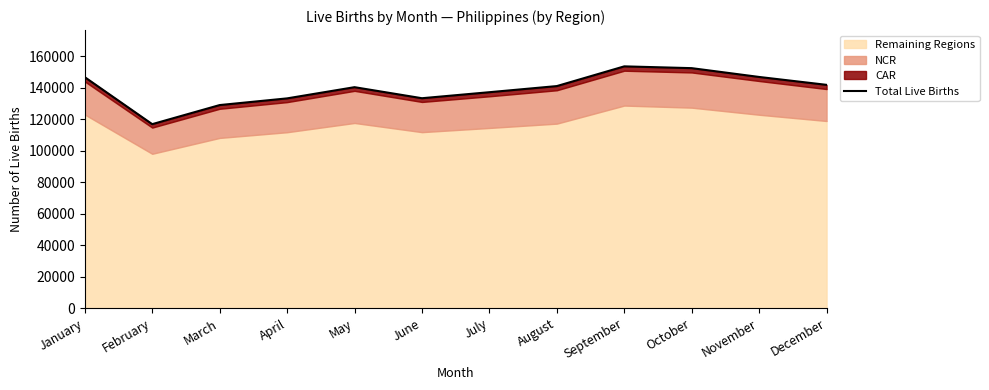

Where does the data first go above 141178?

January